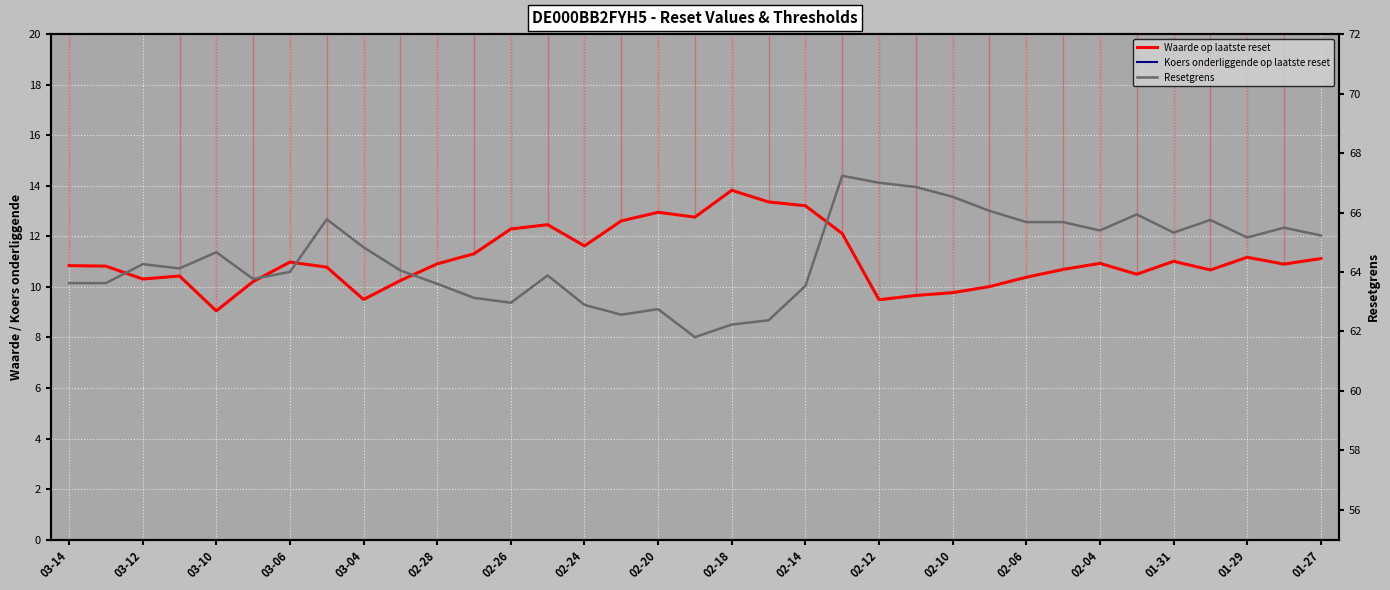

List the series in order of their peak value, lowest first.

Waarde op laatste reset, Koers onderliggende op laatste reset, Resetgrens